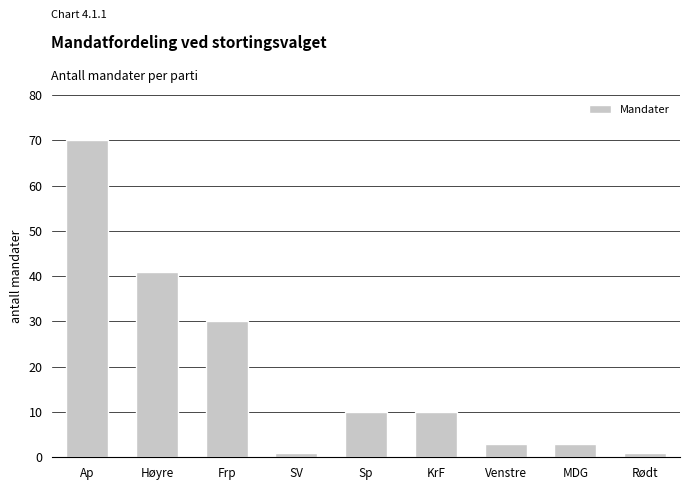

What is the approximate value at SV?

1